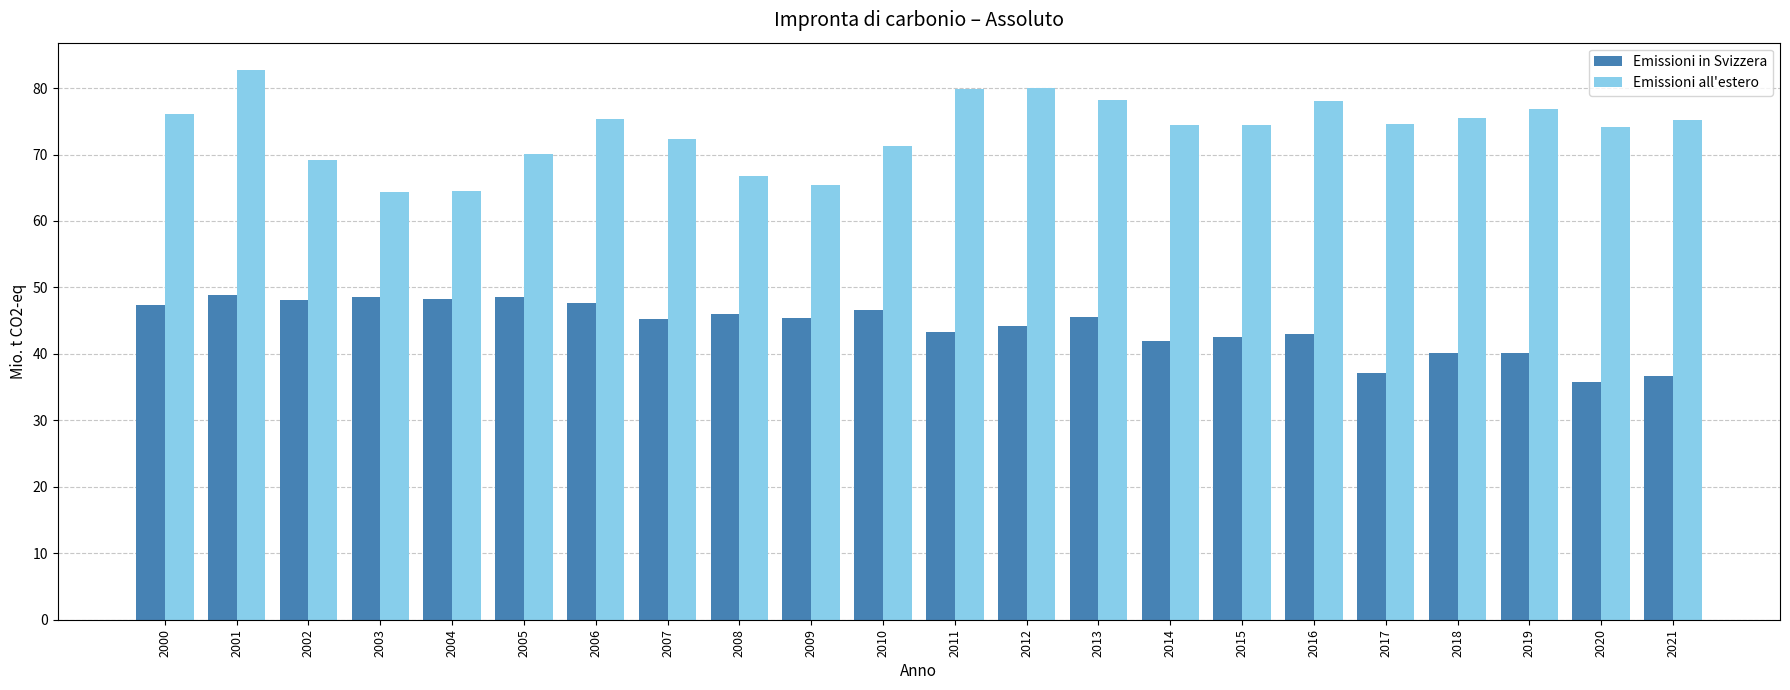

At 2007, list the series in order from largest to smallest.

Emissioni all'estero, Emissioni in Svizzera